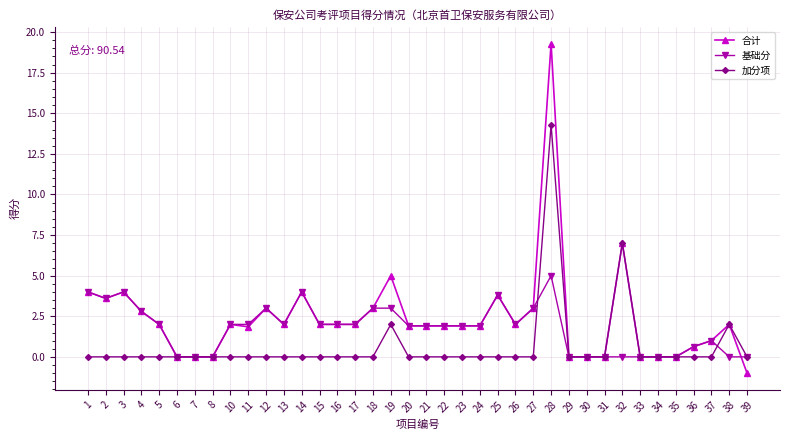

What is the difference between the 合计 values at 18 and 26?

1.0